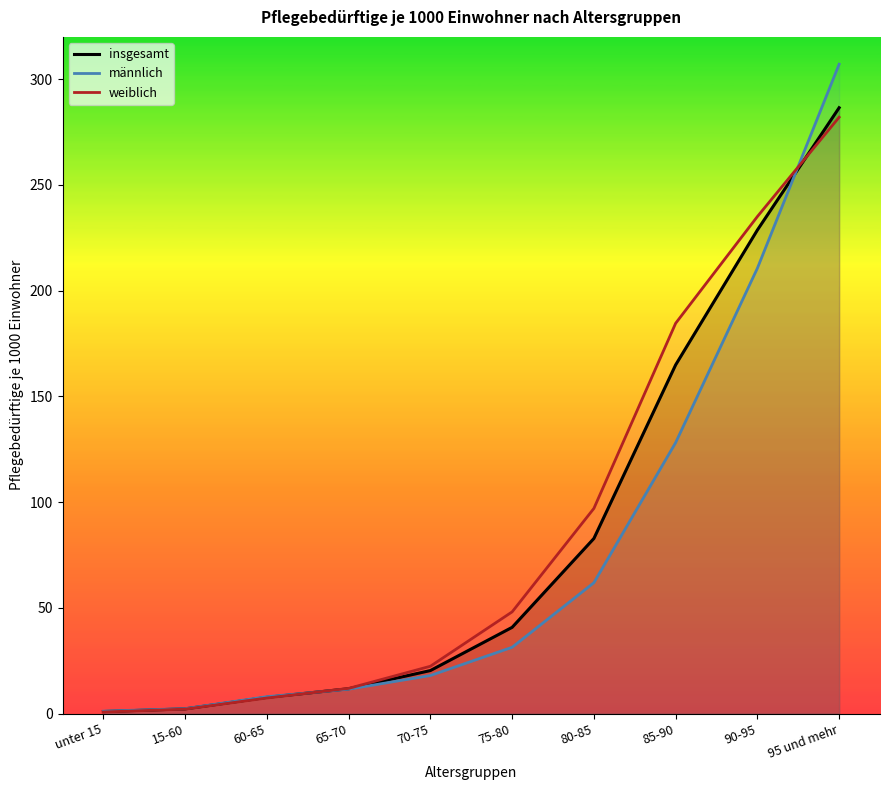

Which category has the lowest value across all series?

unter 15